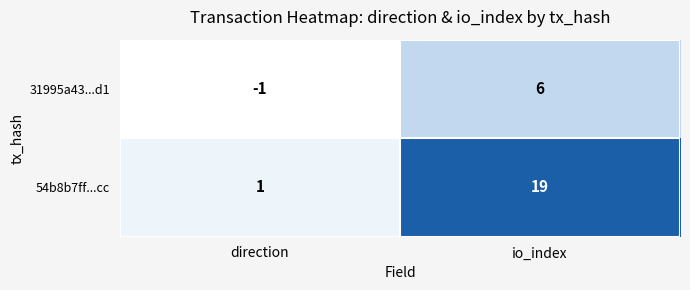

The 54b8b7ff...cc series shows 5 at io_index. True or false?

False